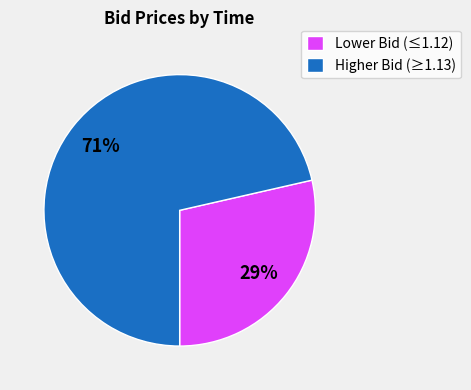

Rank the categories by value from lowest to highest.

Lower Bid (≤1.12), Higher Bid (≥1.13)